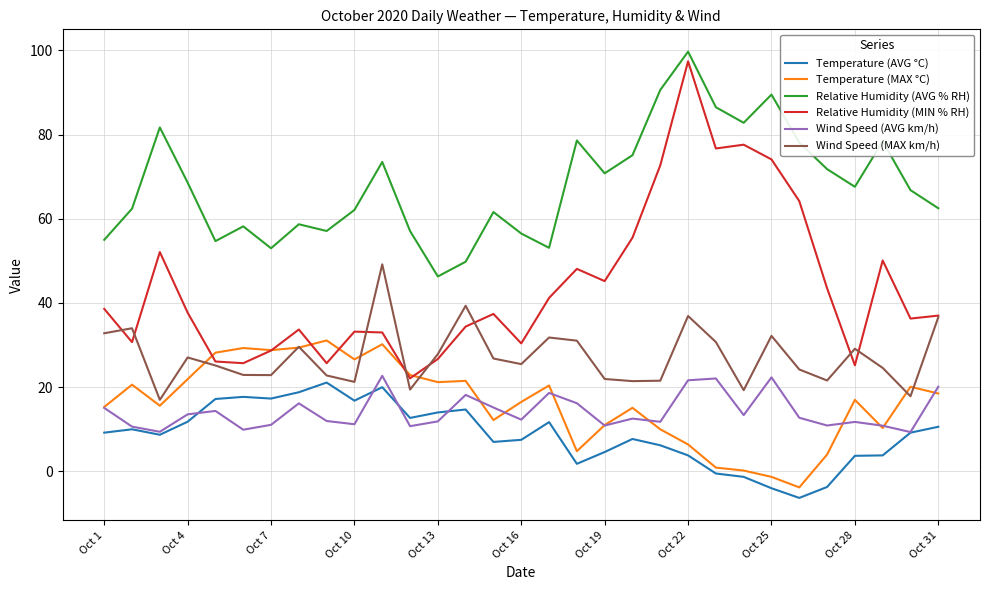

What is the greatest value displayed?

99.7